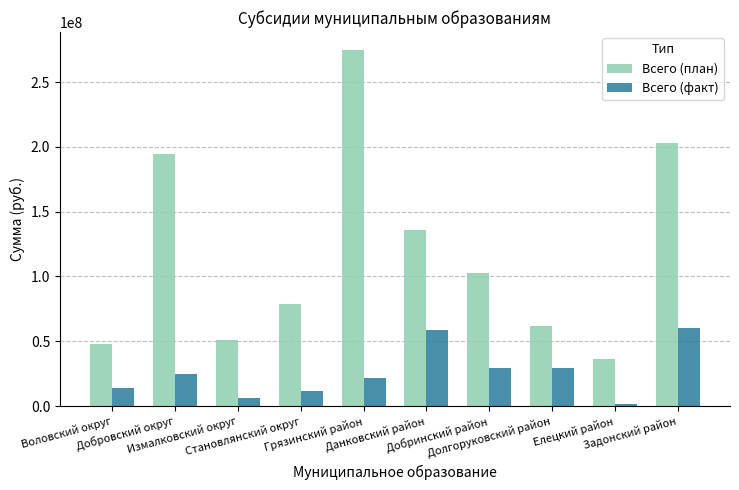

Are the bars horizontal?

No